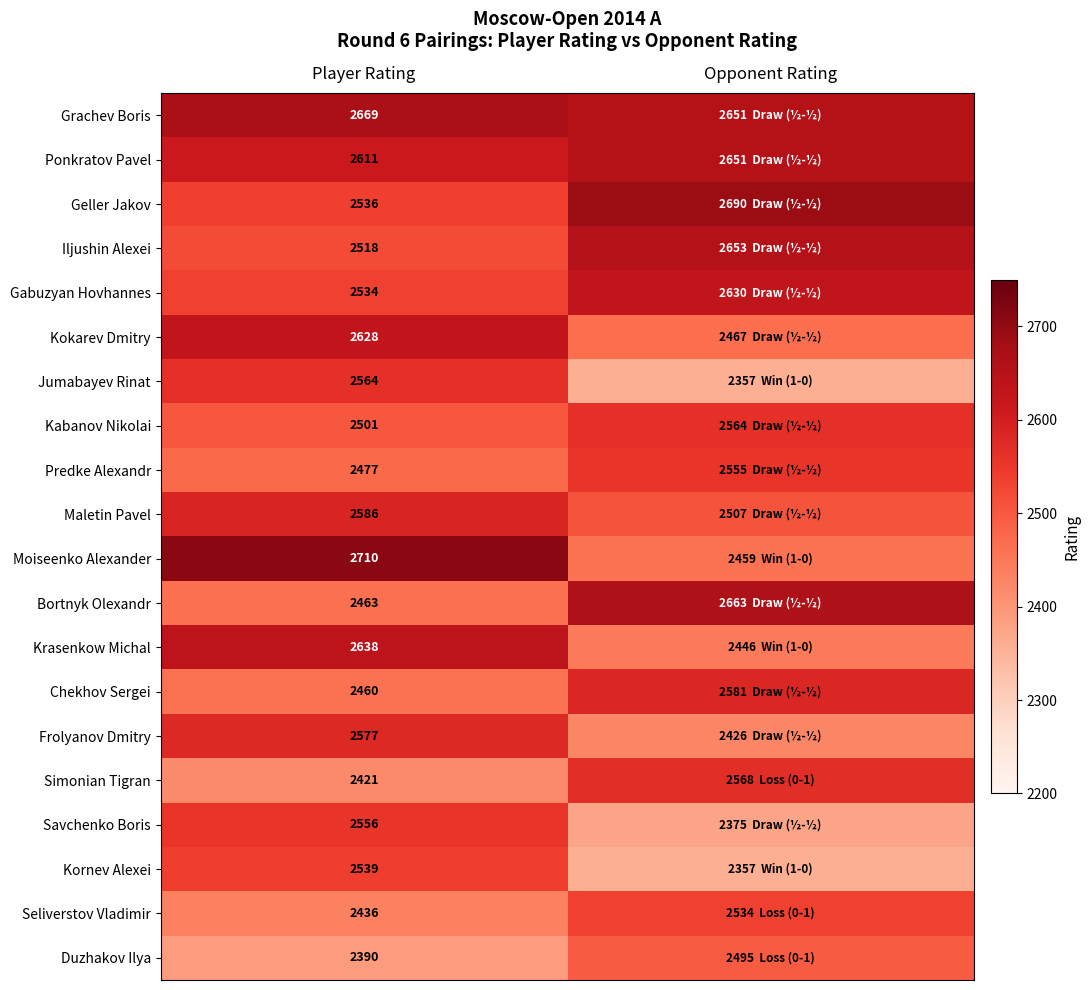

What is the total value across all series at Player Rating?

50814